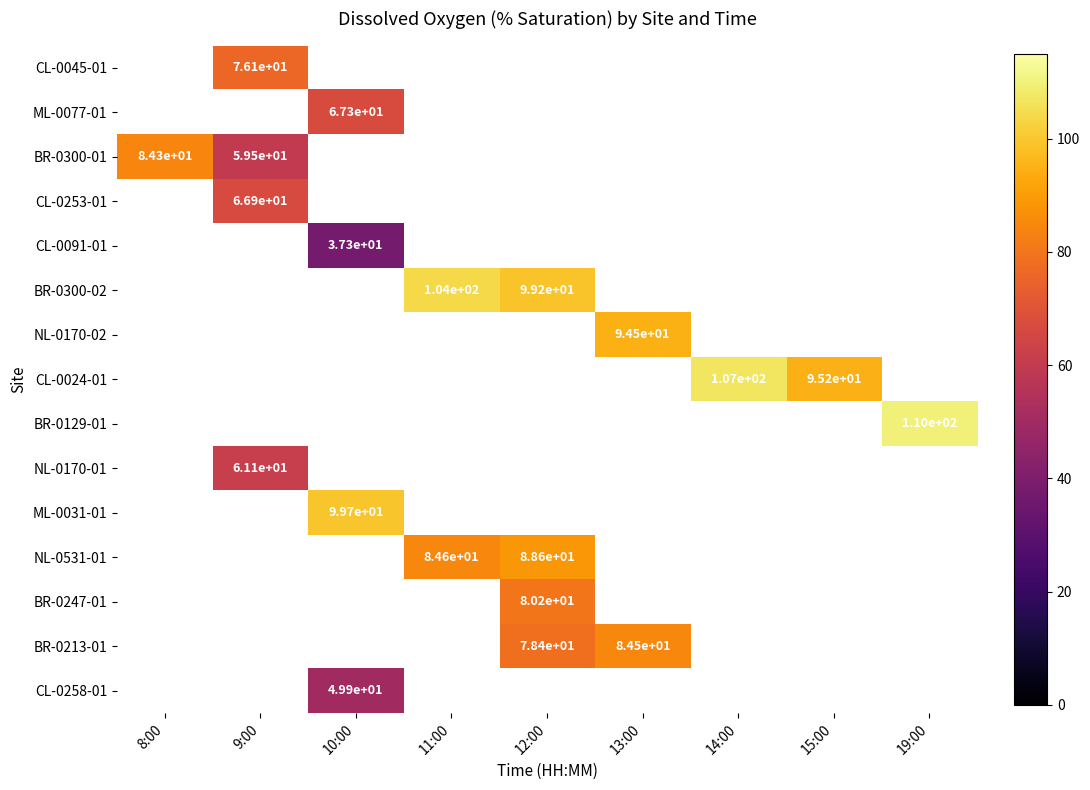

The value of BR-0300-01 at 9:00 is 20.9. True or false?

False